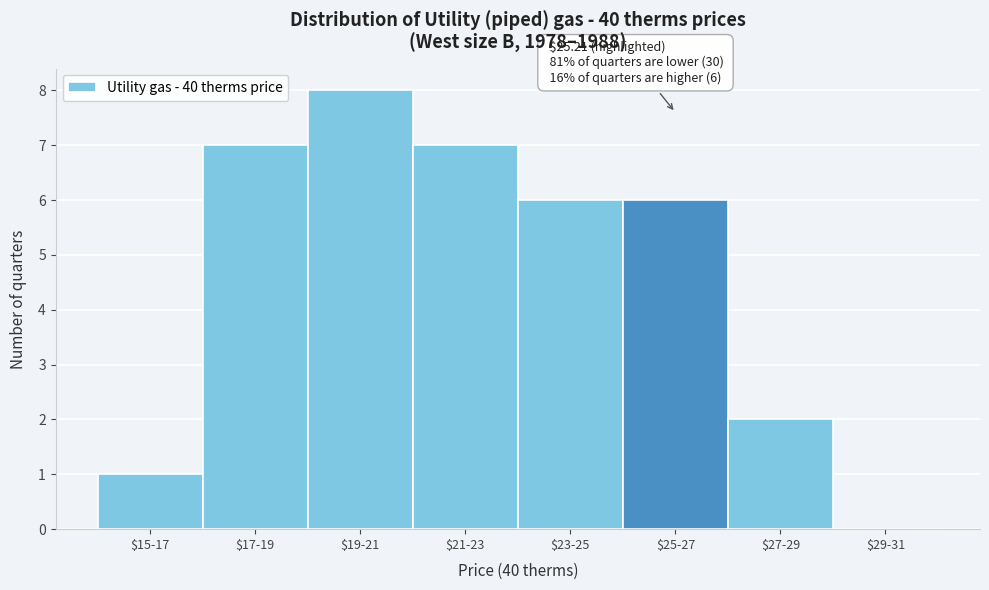

Read the value at $25-27.

6